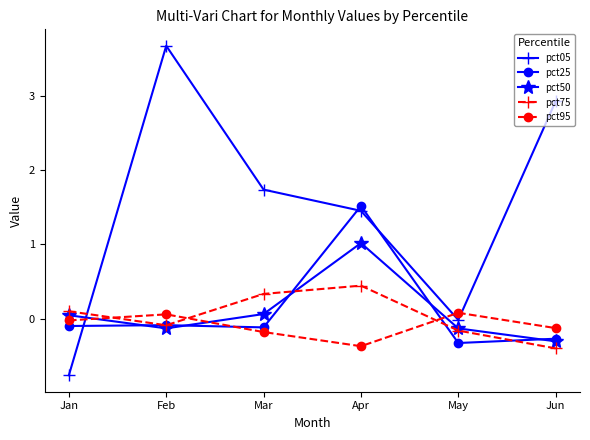

How many positive values does the pct75 series have?

3